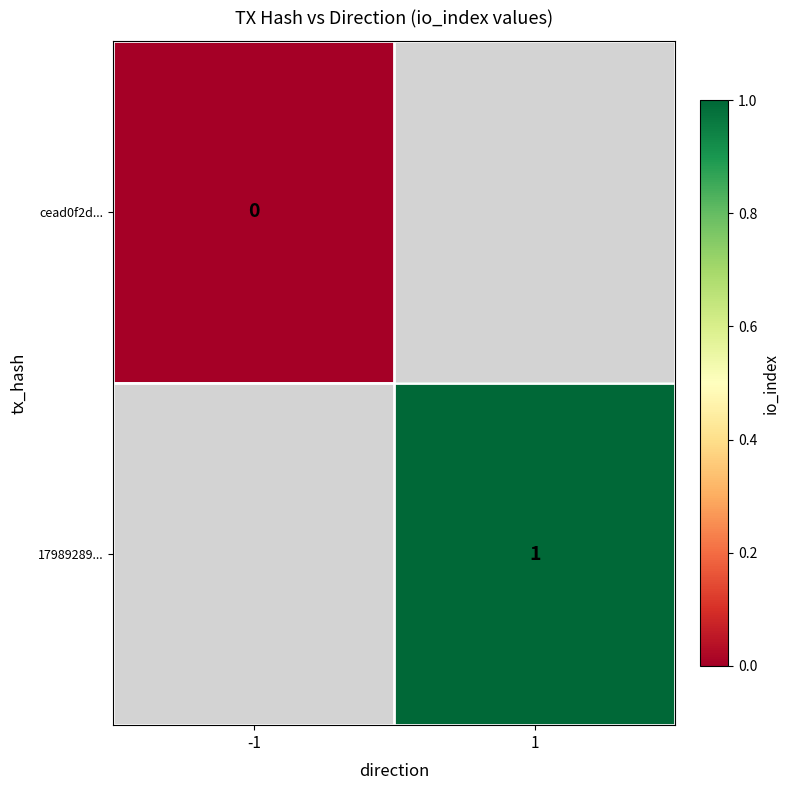

Which series has the largest range (max minus min)?

cead0f2d...